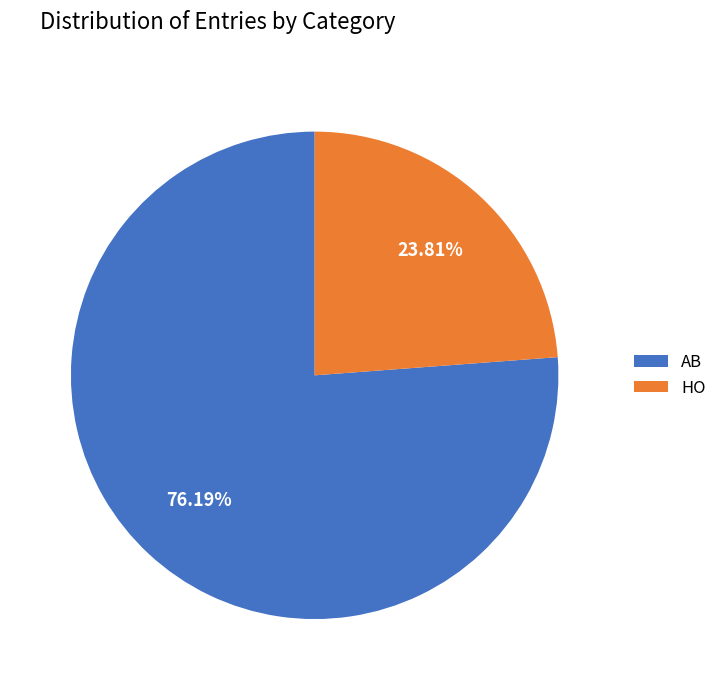

Count the number of slices in the pie.

2